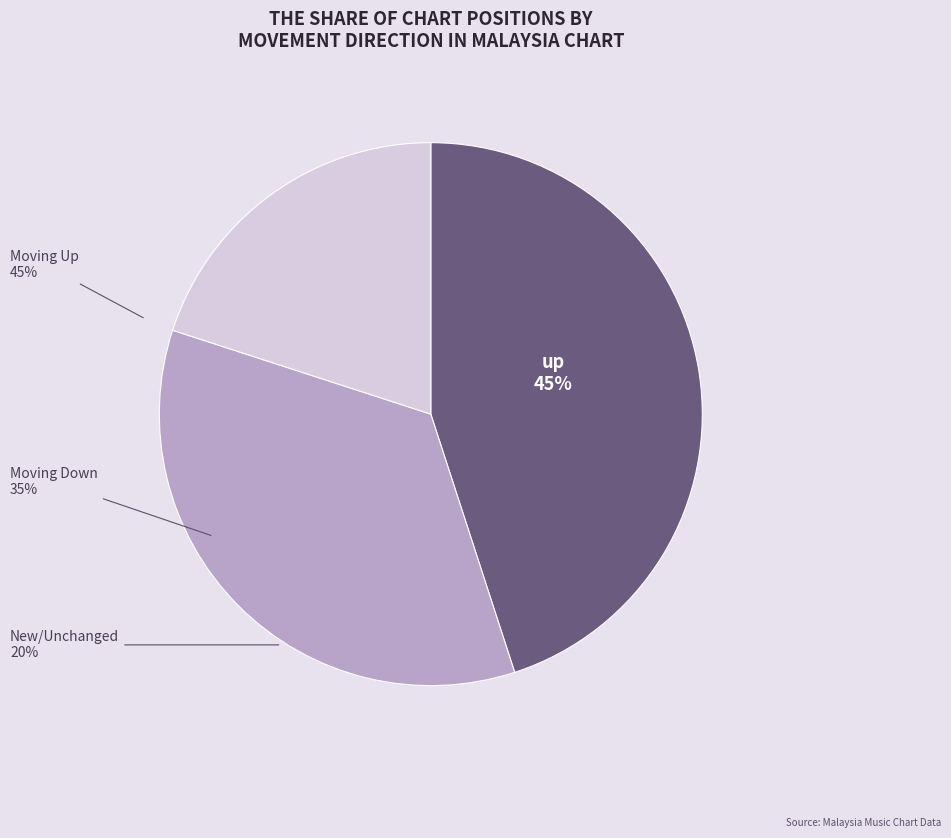

Does up account for over 50% of the chart?

No